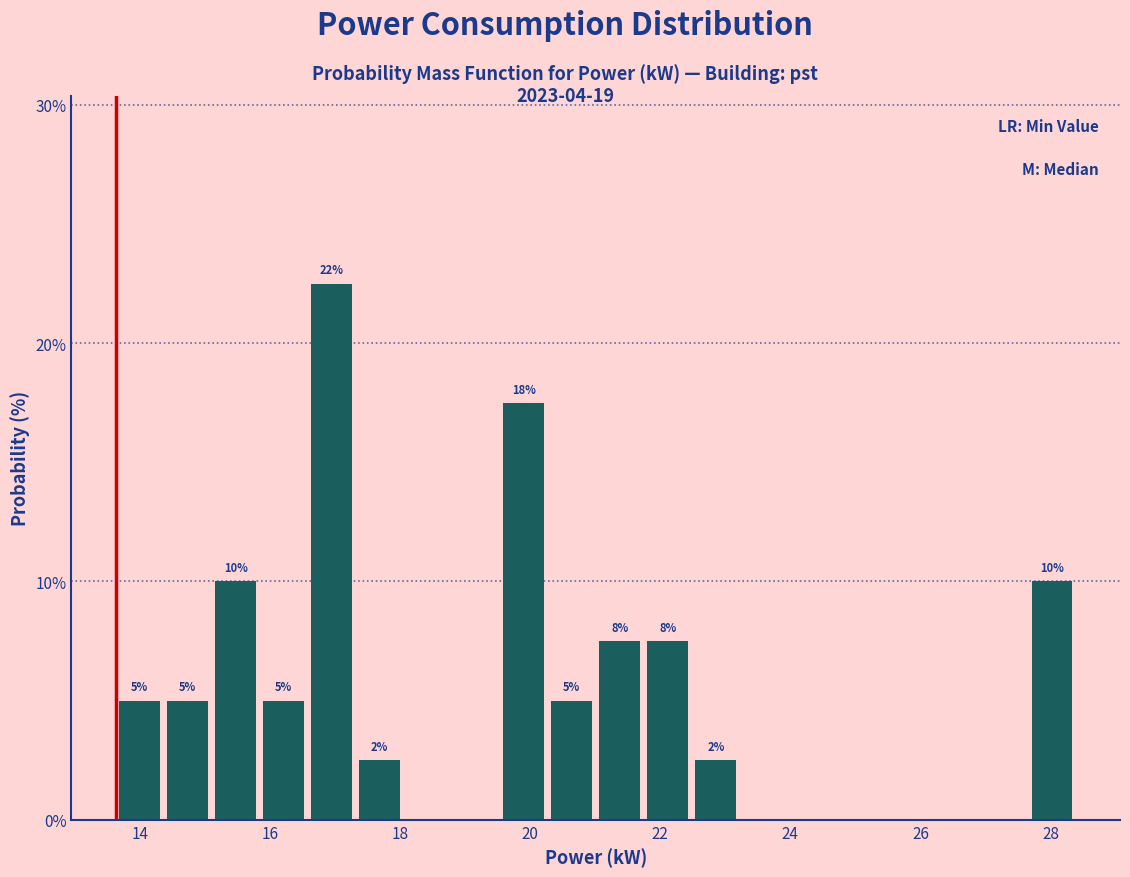

Around what value on the x-axis is the tallest bar? Give the approximate position of its centre, as read against the axis.

17.0